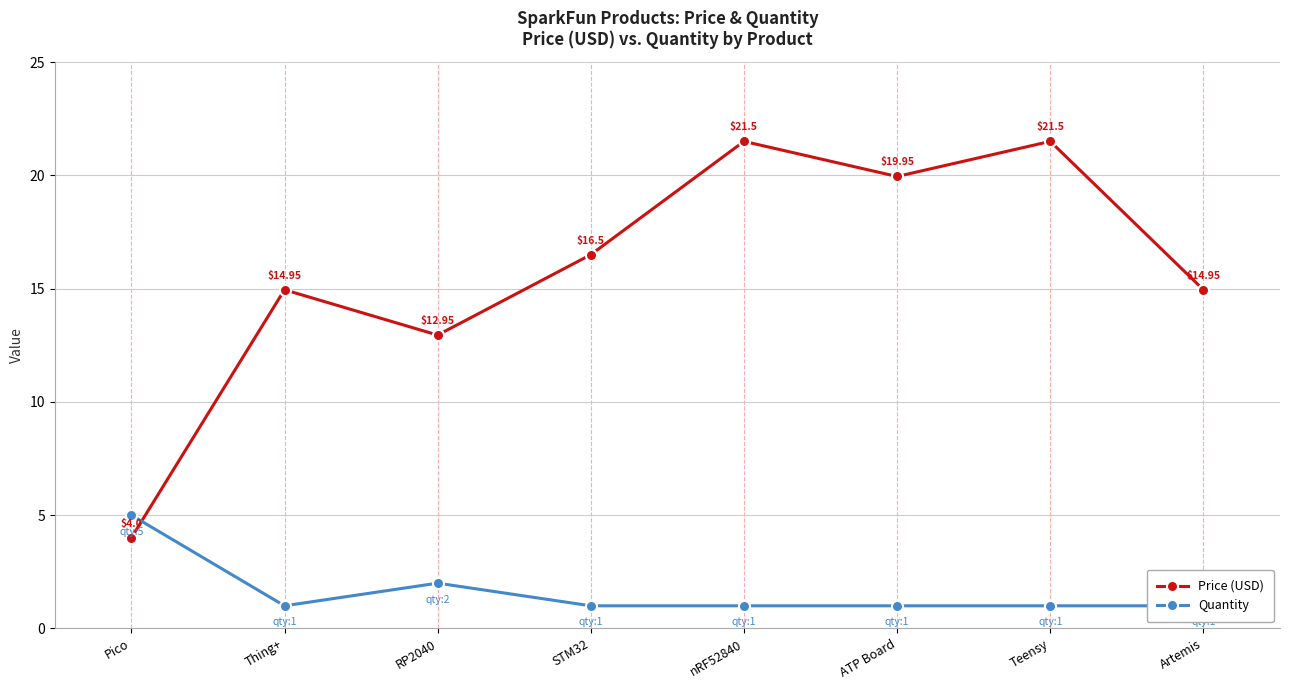

What is the smallest value displayed?

1.0